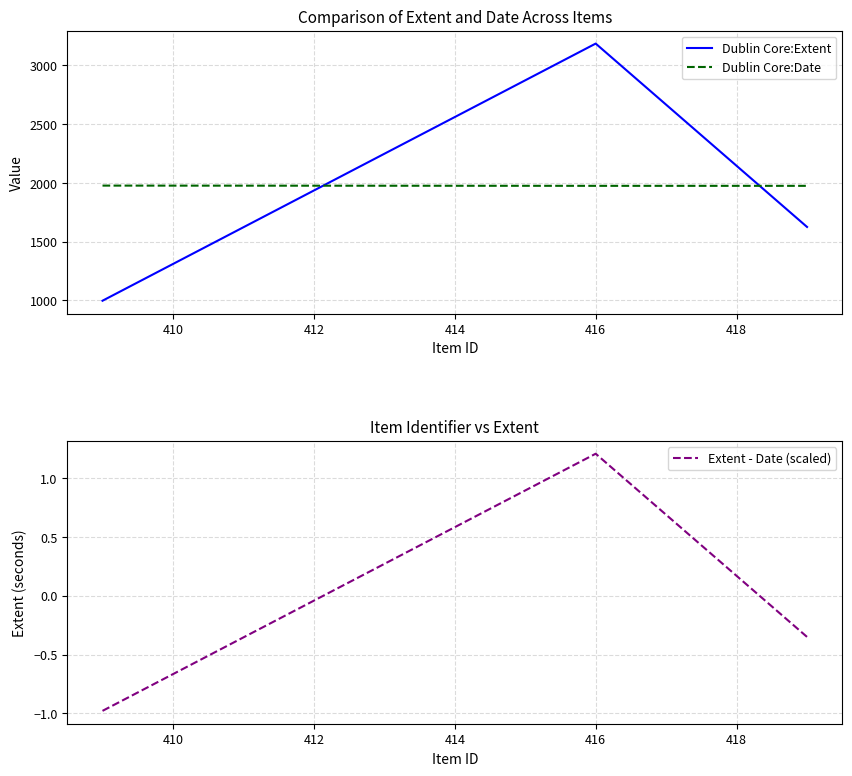

What is the minimum value for Dublin Core:Date?

1975